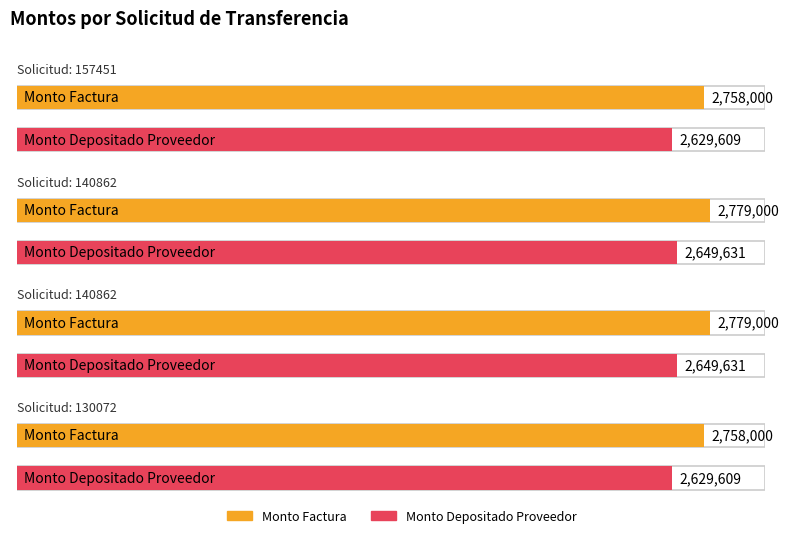

At which label does monto_depositado_proveedor reach its minimum?

157451